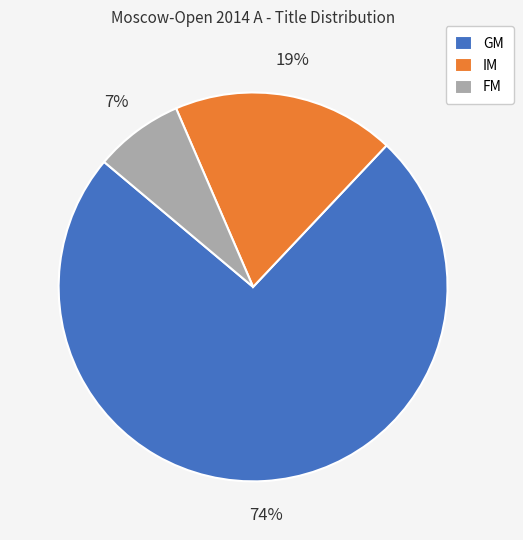

Is GM the majority of the pie?

Yes